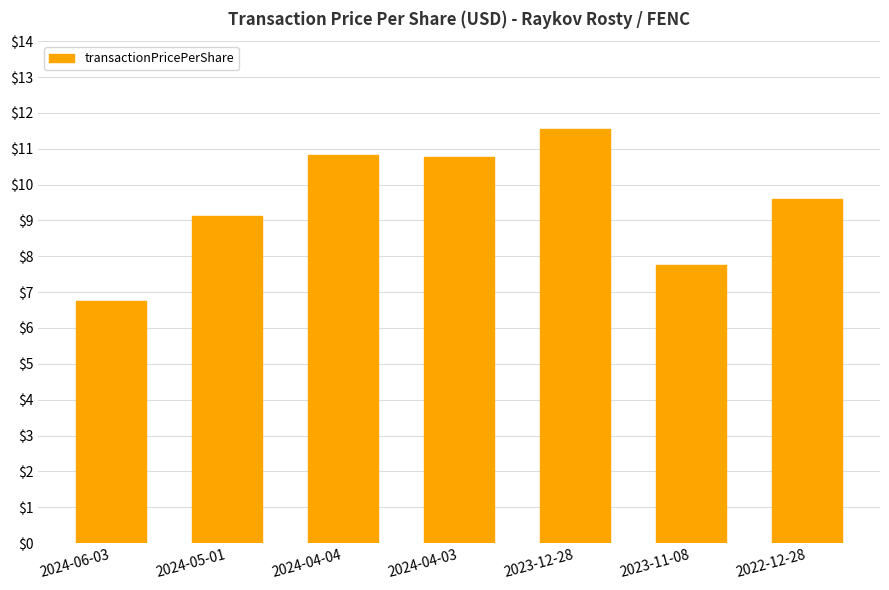

What position from the right is 2022-12-28?

1